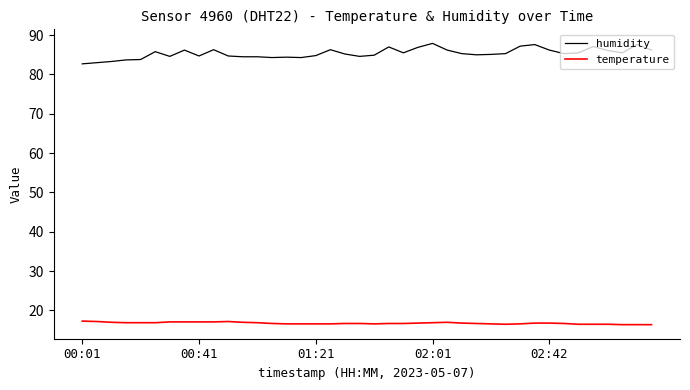

Which series has the largest total across all categories?

humidity